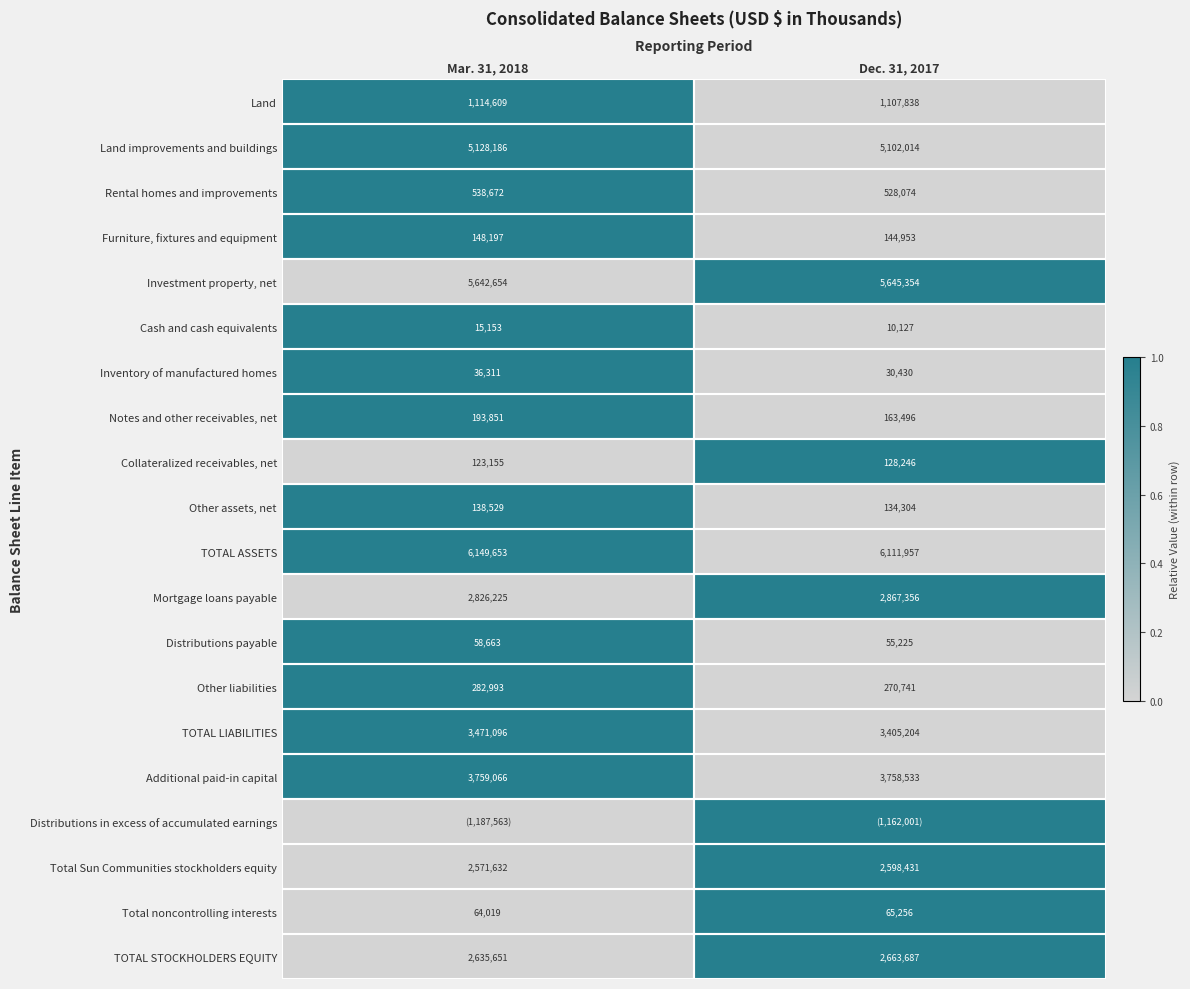

What is the lowest value of the Cash and cash equivalents series?

10127